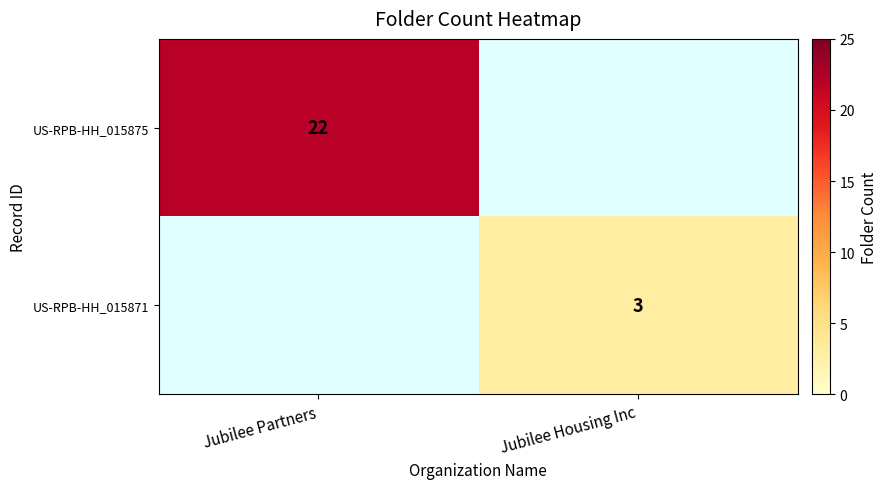

Is it true that US-RPB-HH_015871 equals 5 at Jubilee Housing Inc?

False